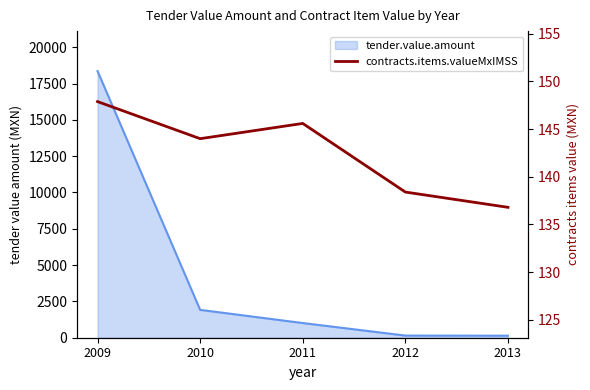

How many points are lower than both their immediate neighbors (excluding endpoints)?

1